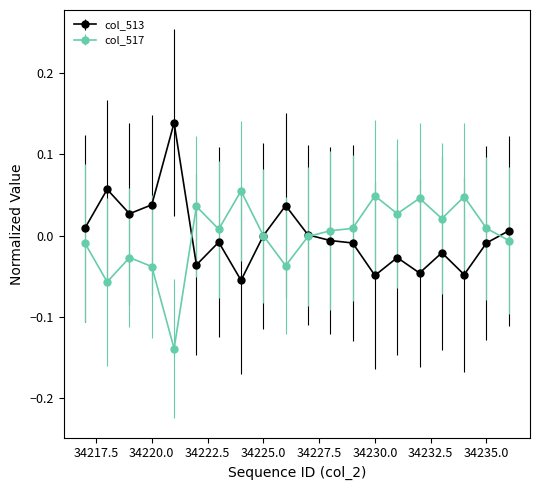

True or false: col_513 has more than 0 points higher than both neighbors.

True